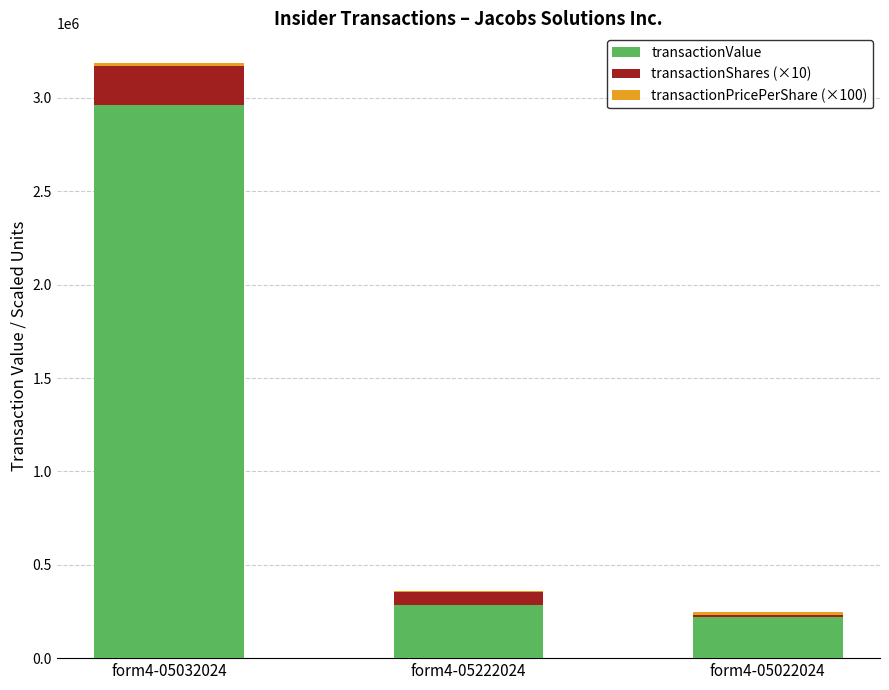

At which category is the sum across all series the highest?

form4-05032024